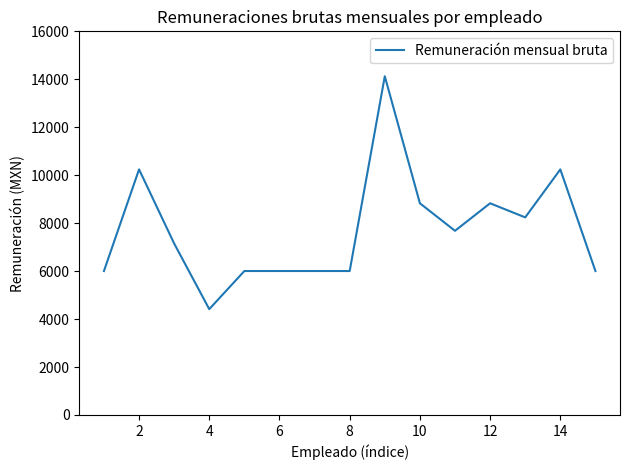

True or false: there are more than 2 points higher than both neighbors.

True